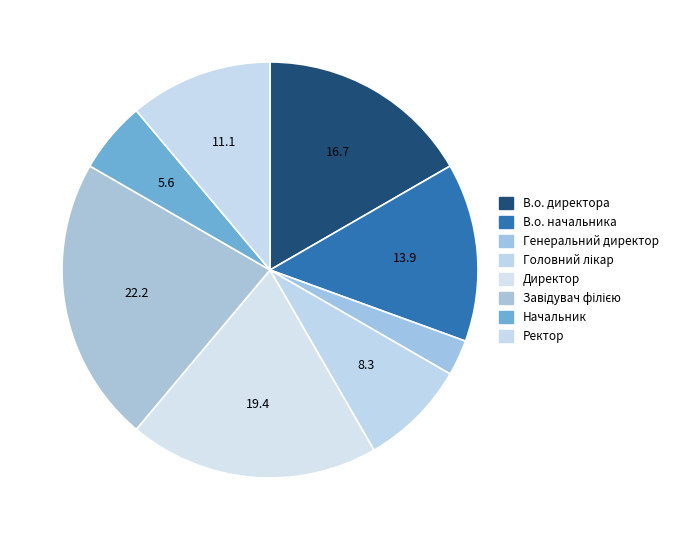

Is Начальник the majority of the pie?

No